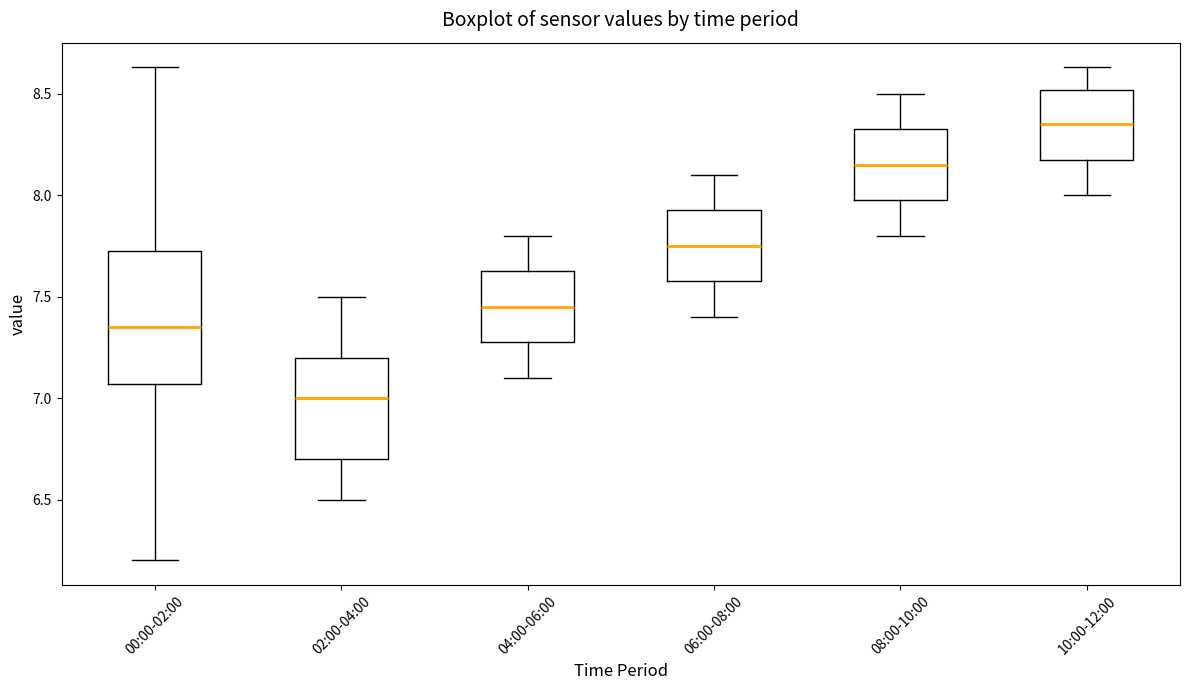

Where does the median line of the box for 02:00-04:00 sit on the y-axis? The values are not printed on the chart, so give them approximately, as read against the axis.

7.00